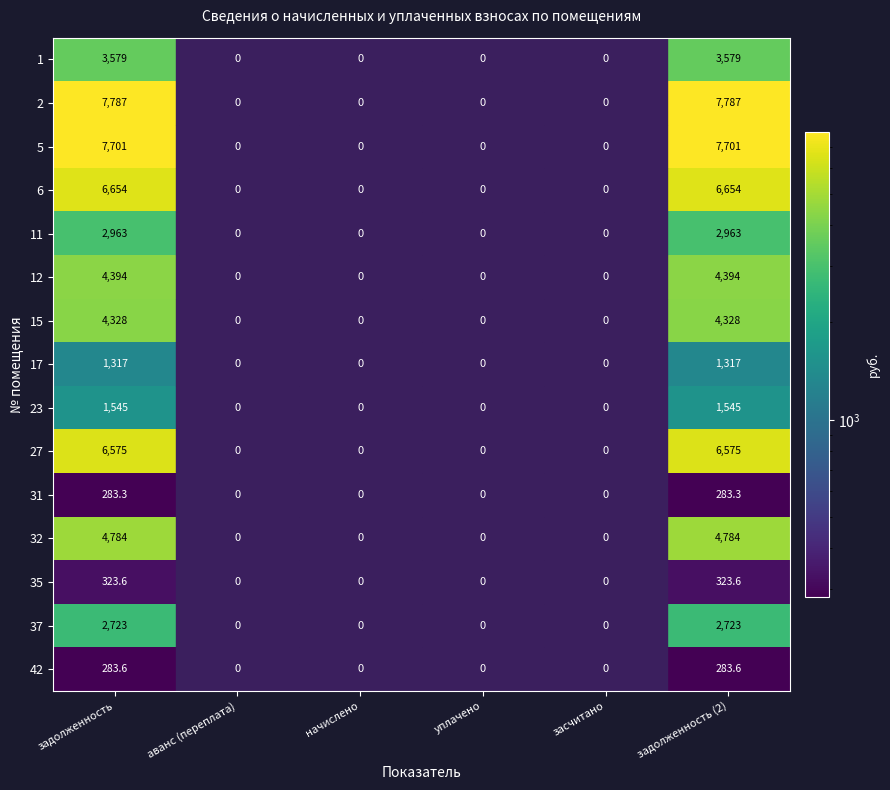

True or false: 42 has a value of 283.6 at задолженность.

True